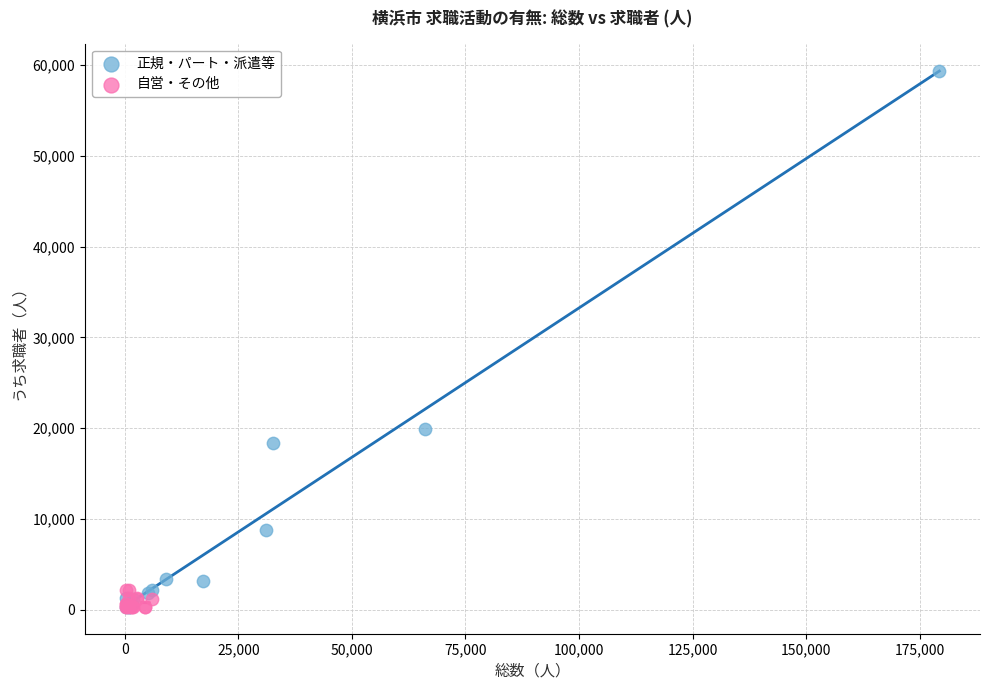

Which series contains the highest Y value?

正規・パート・派遣等